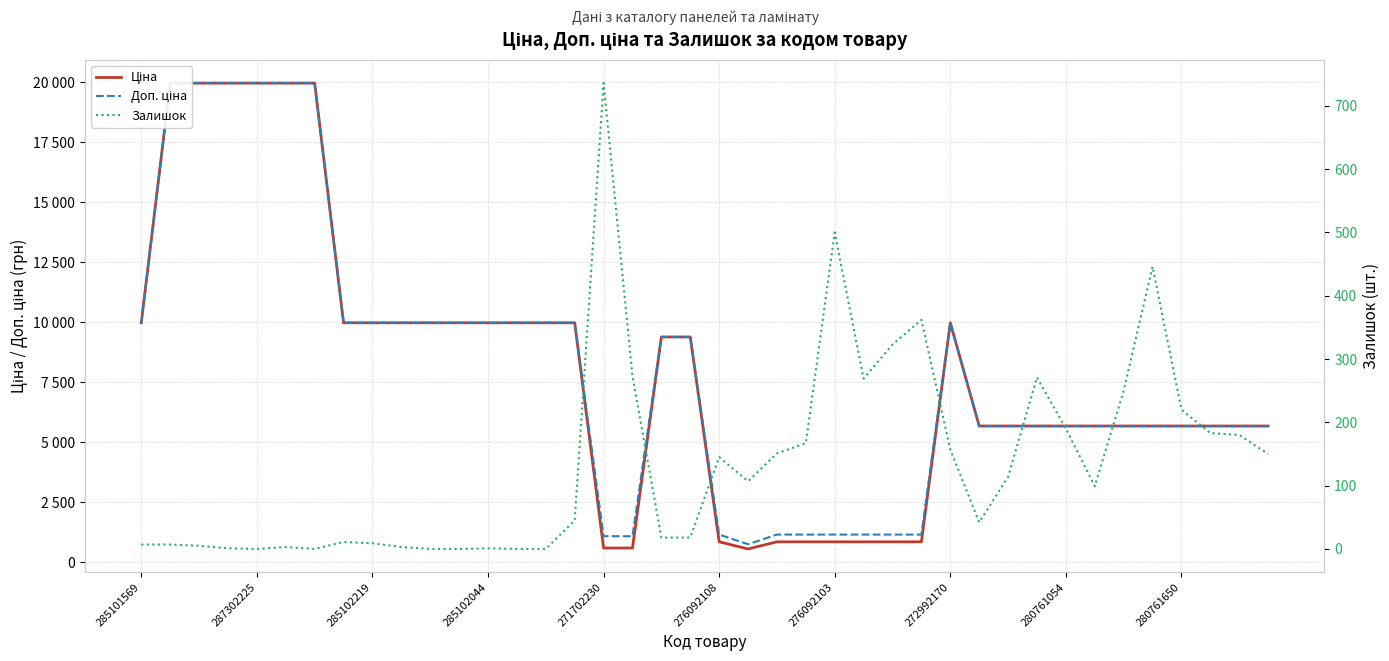

What is the value of the Доп. ціна point at the 33rd from the left?

5673.8